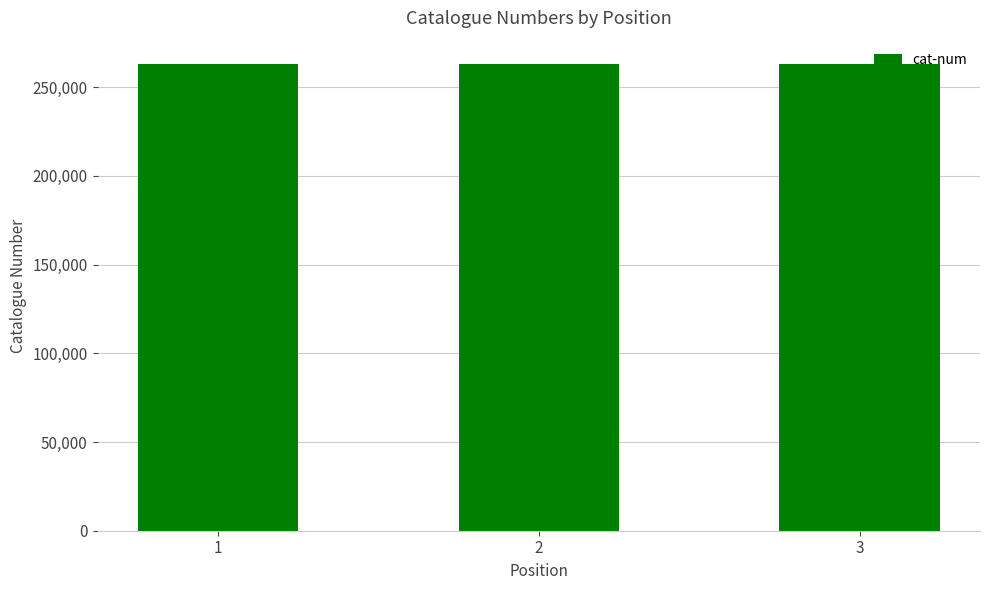

The chart shows a value of 464643 at 3. True or false?

False